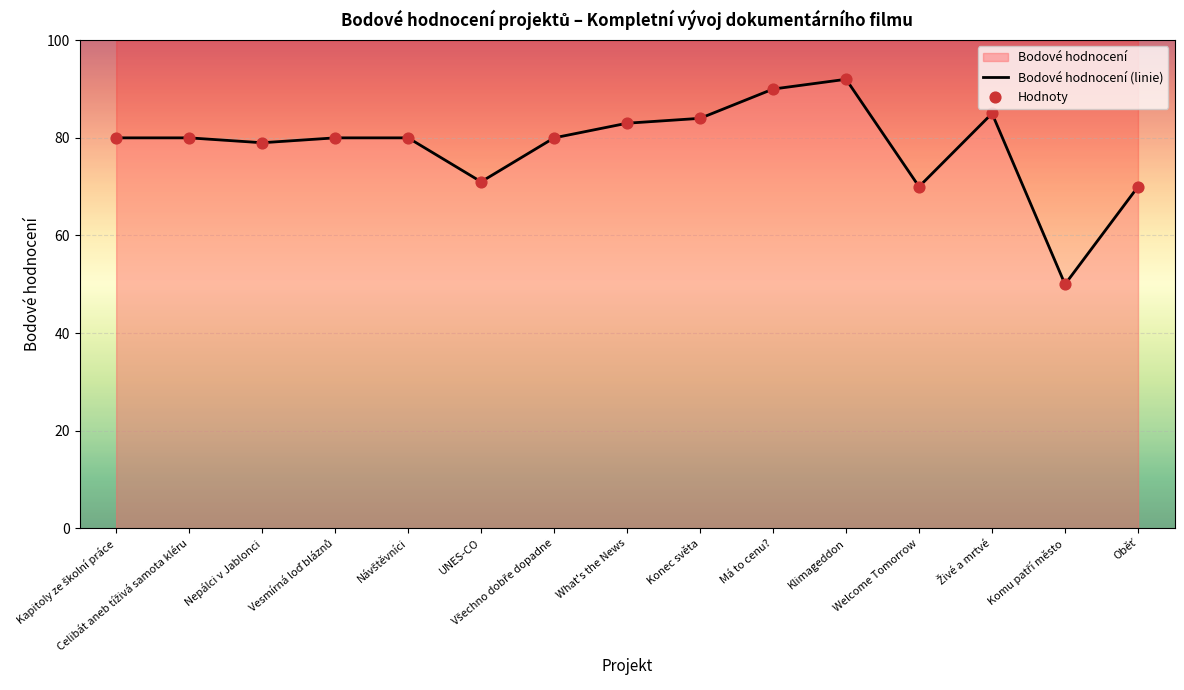

What is the change in value from Vesmírná loď bláznů to Welcome Tomorrow?

-10